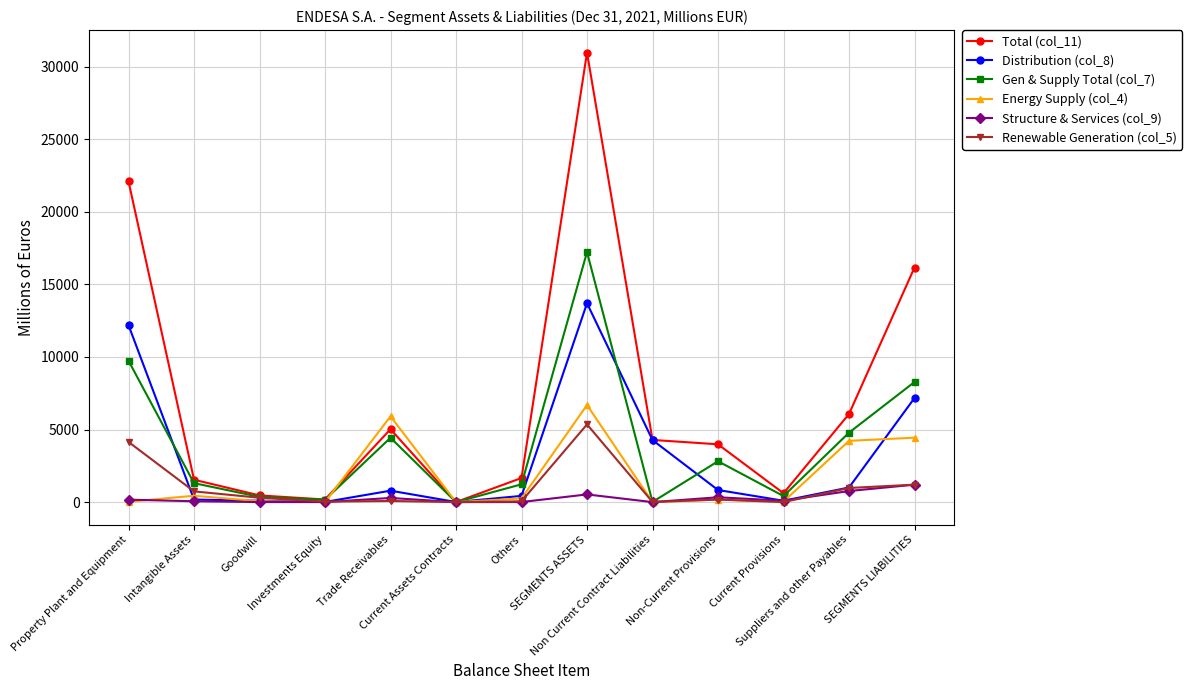

Which series has the largest total across all categories?

Total (col_11)